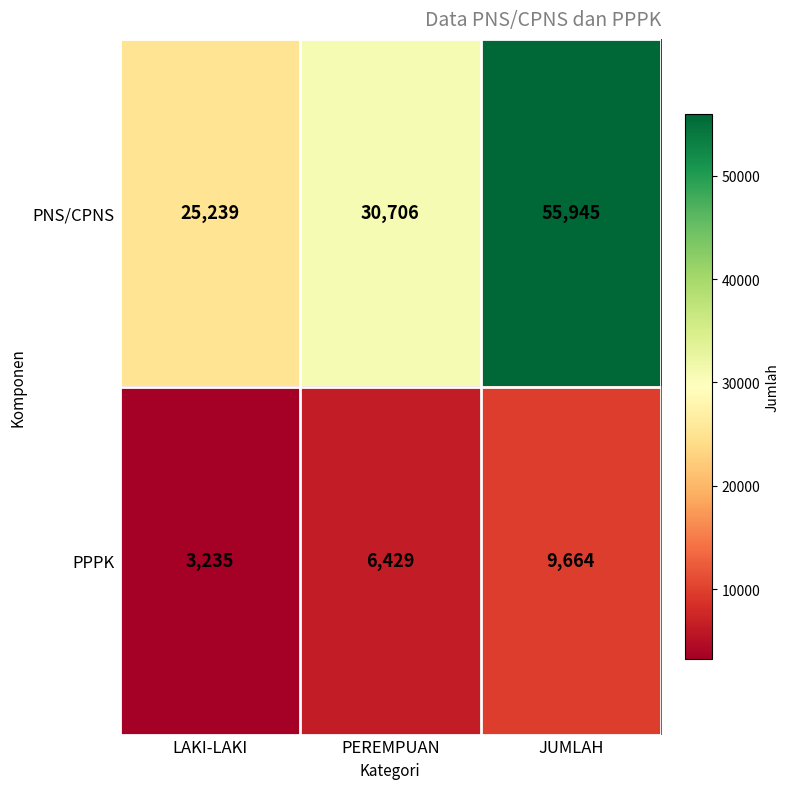

How many series are shown in this chart?

2